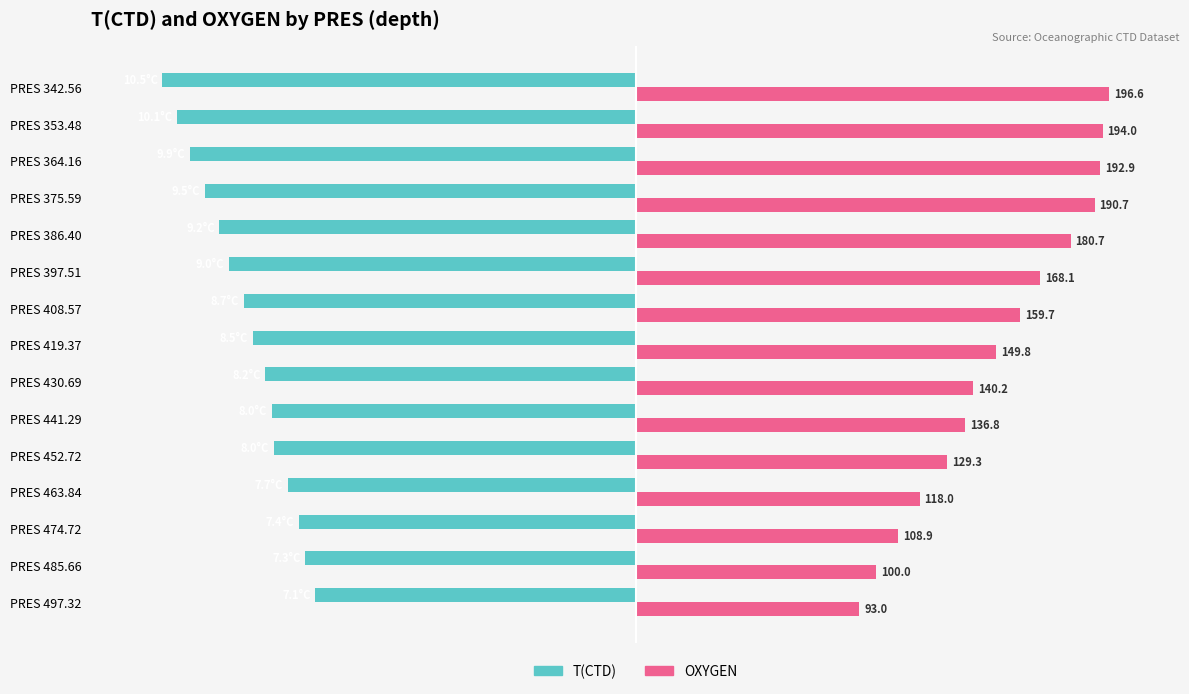

What are all the series names shown in the legend?

T(CTD), OXYGEN